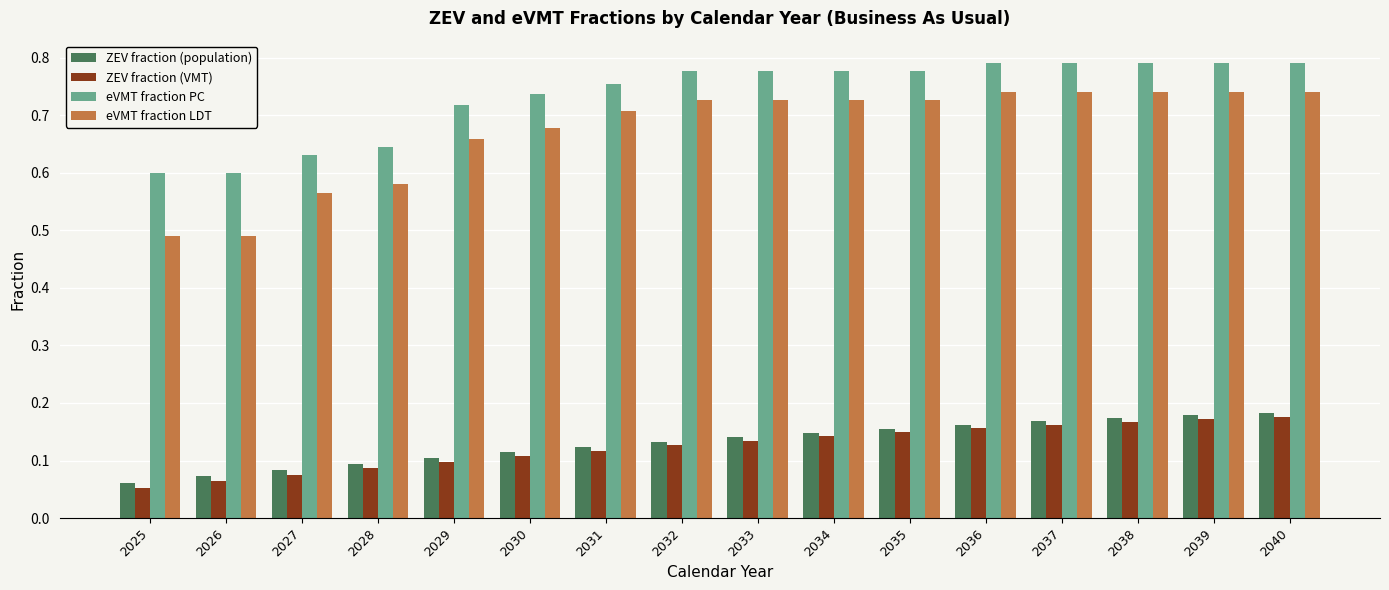

Are the bars grouped side by side (vs. stacked)?

Yes